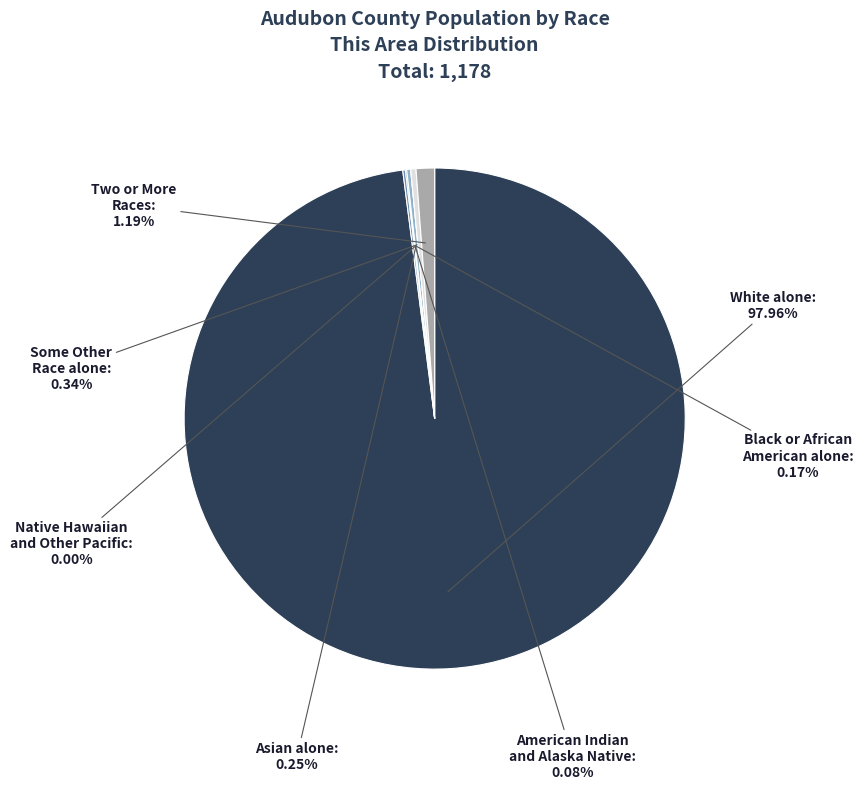

To the nearest percent, what is the average slice percentage?

14%